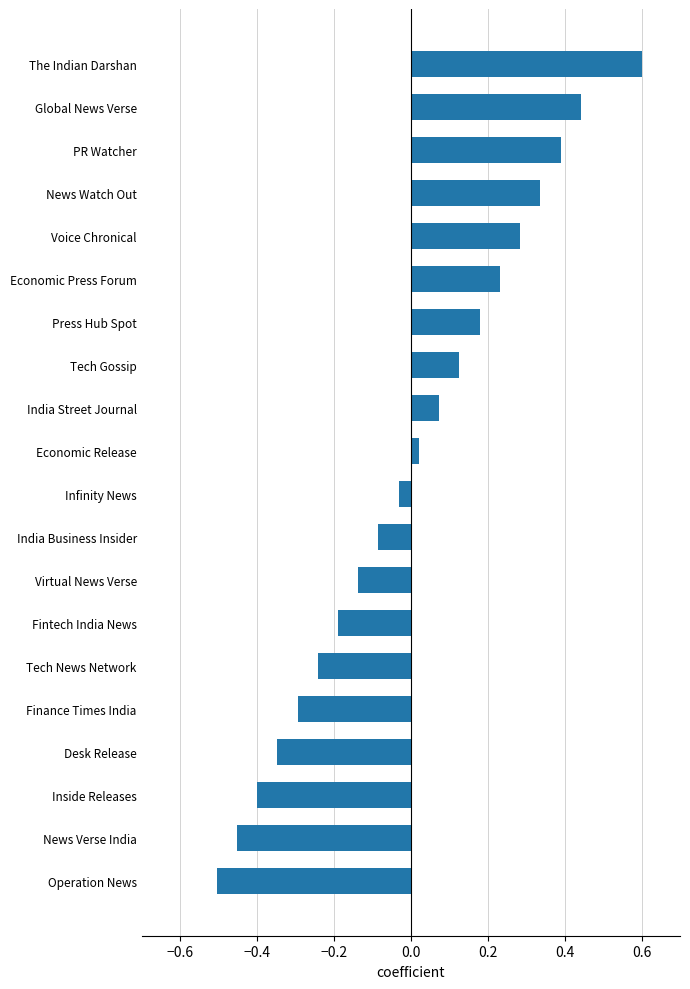

The chart shows a value of 0.0 at Press Hub Spot. True or false?

False